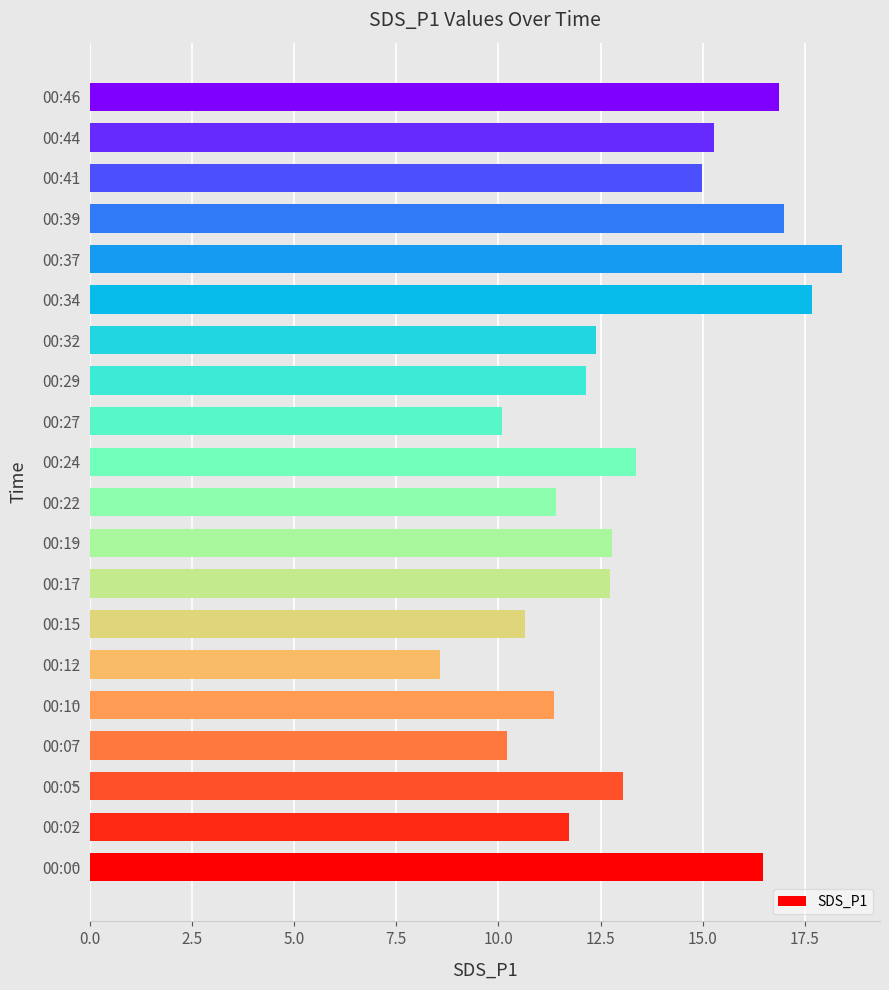

How many categories are shown in the chart?

20